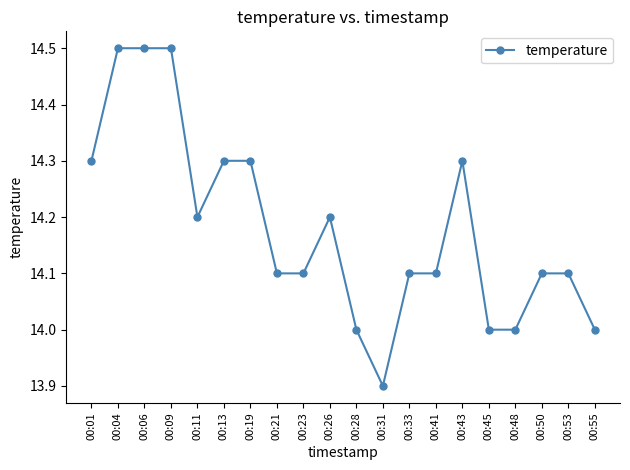

What is the average value?

14.2